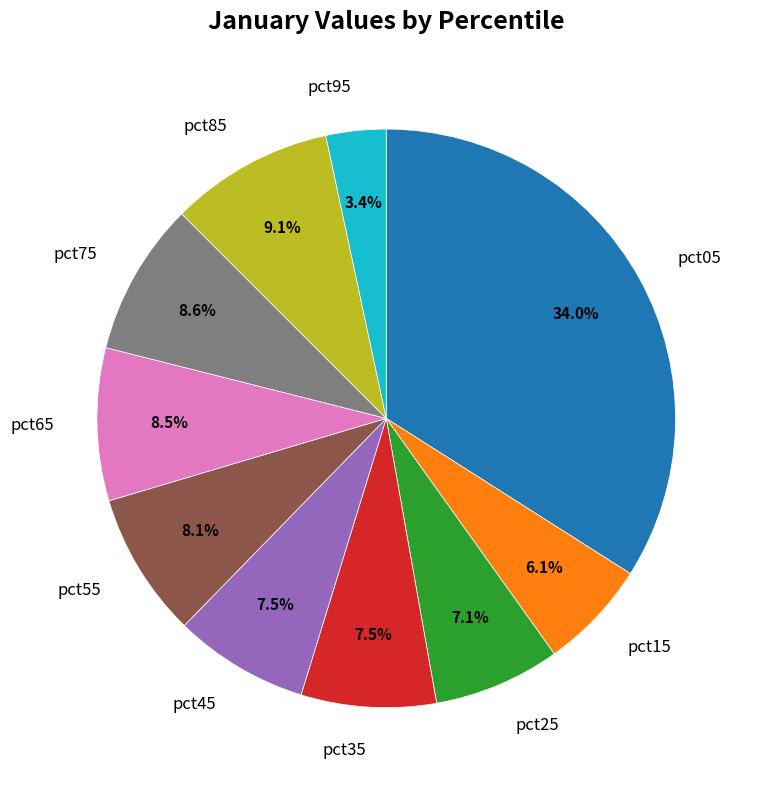

Combined, do pct45 and pct05 account for over 50%?

No